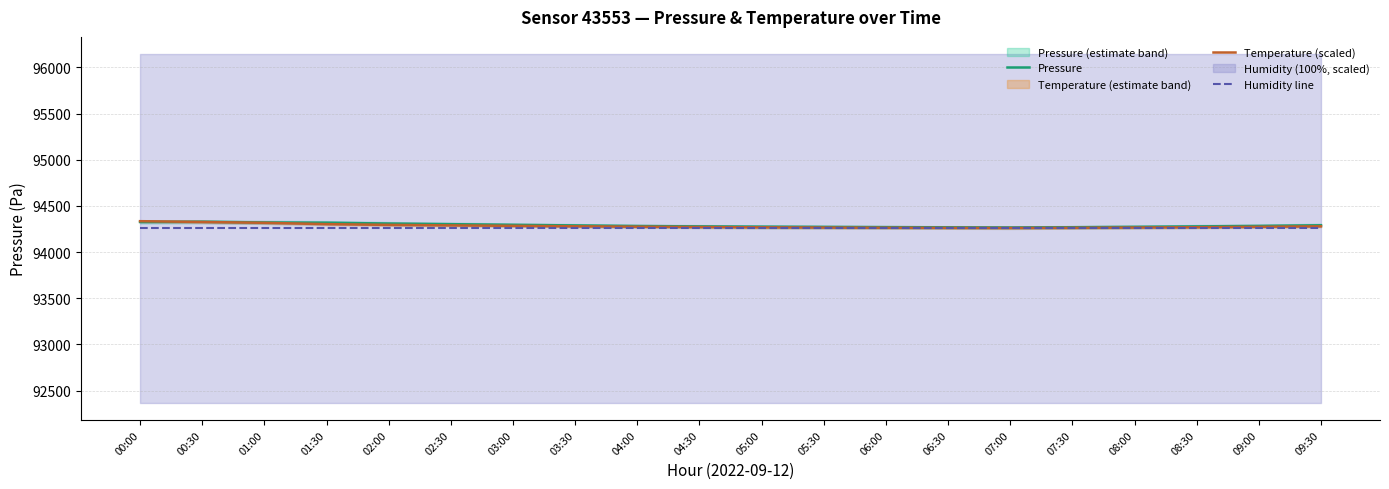

What is the minimum value for Temperature (scaled)?

94261.0